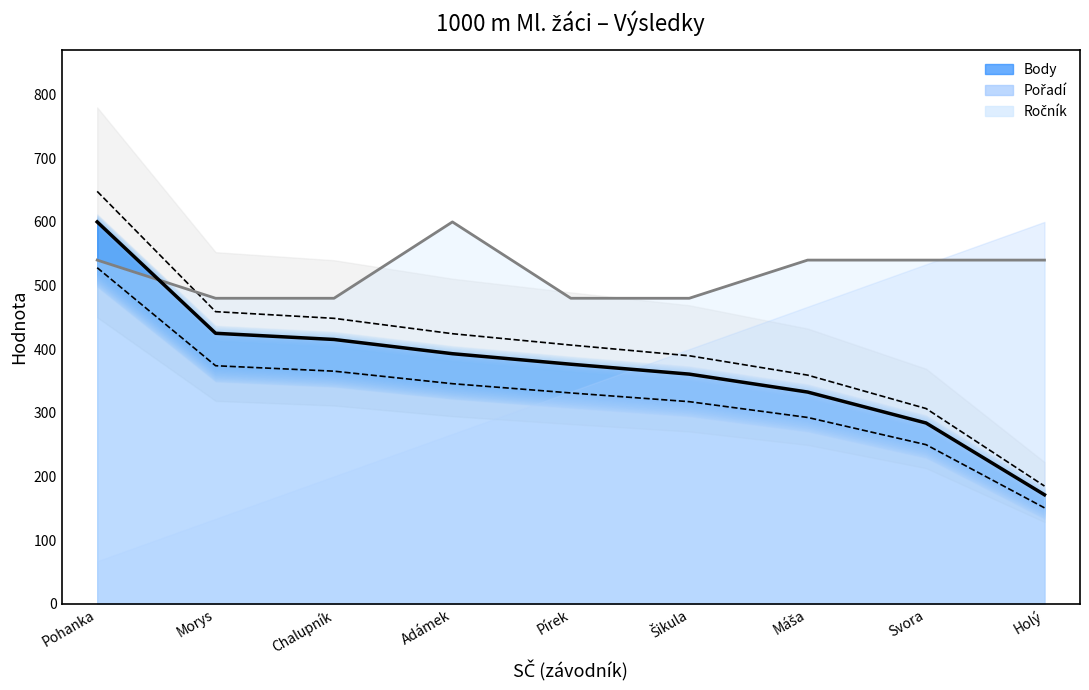

What position from the right is Svora?

2